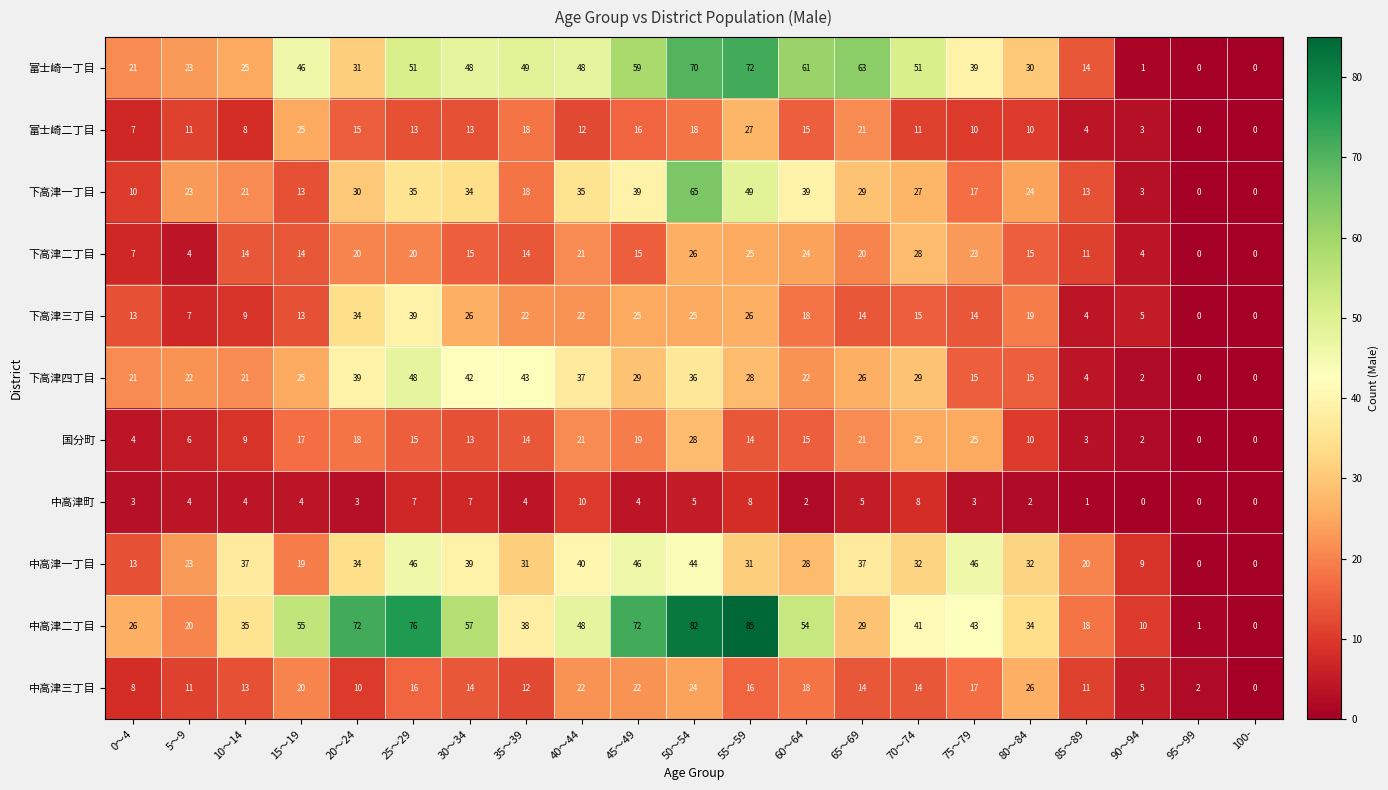

What is the maximum value for 富士崎二丁目?

27